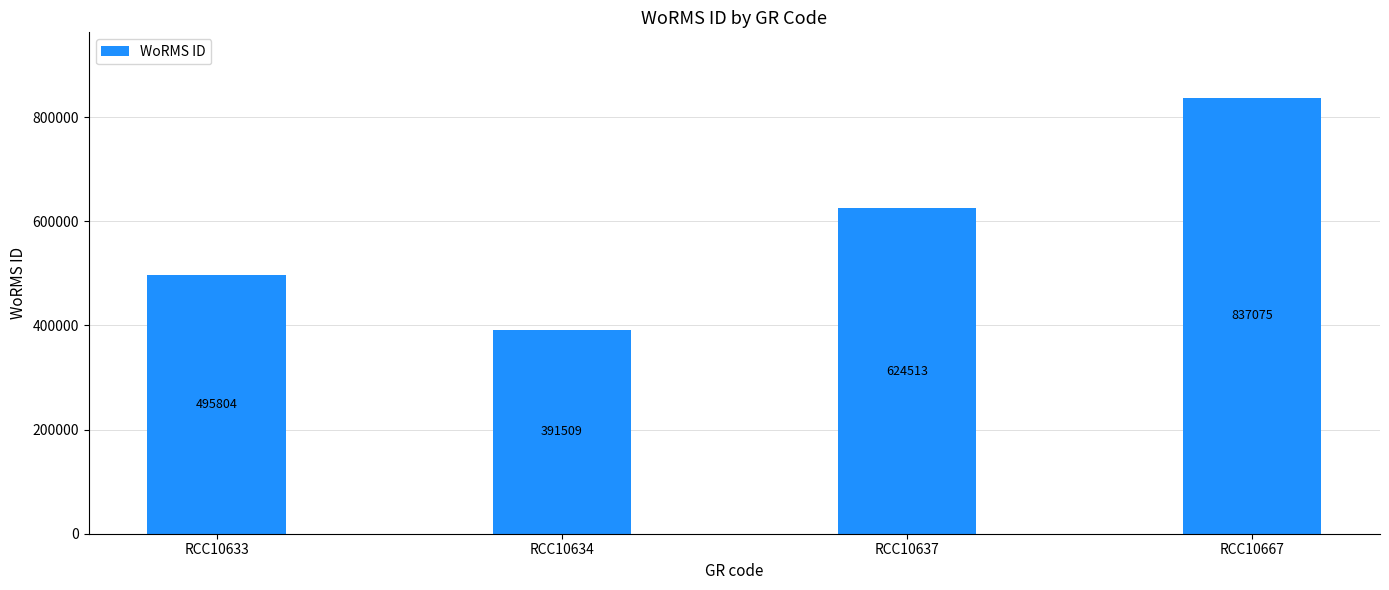

What is the difference between the values at RCC10637 and RCC10667?

212562